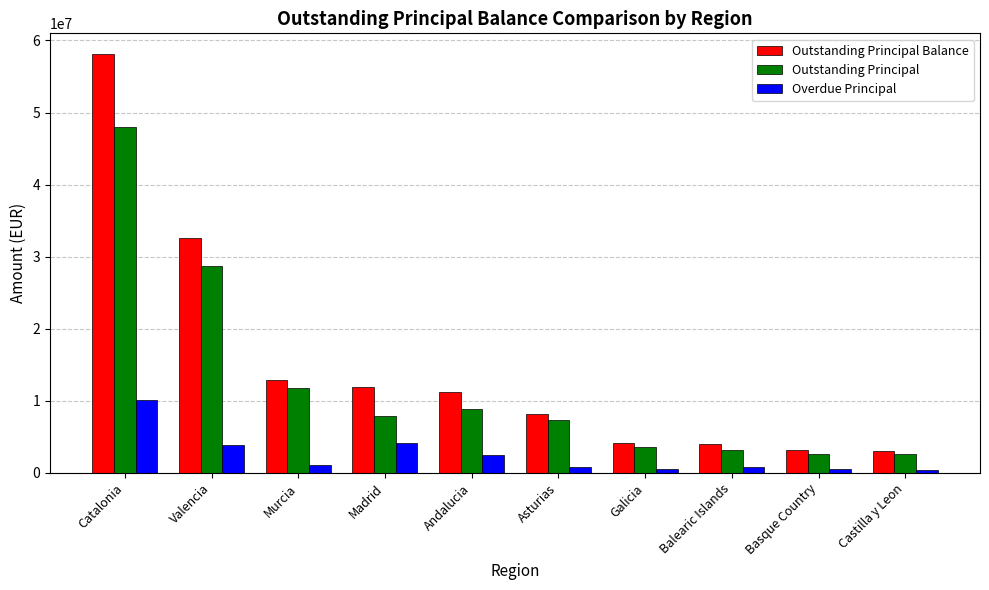

Does the chart contain stacked bars?

No